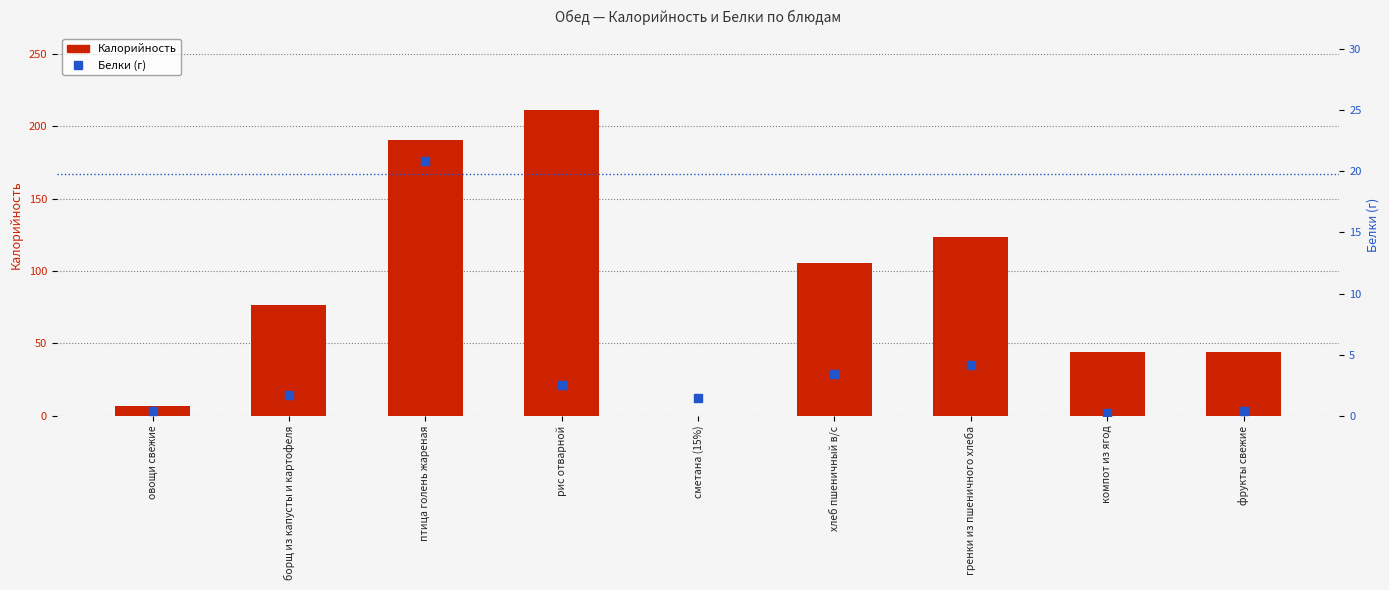

Which series contains the highest Y value?

Калорийность